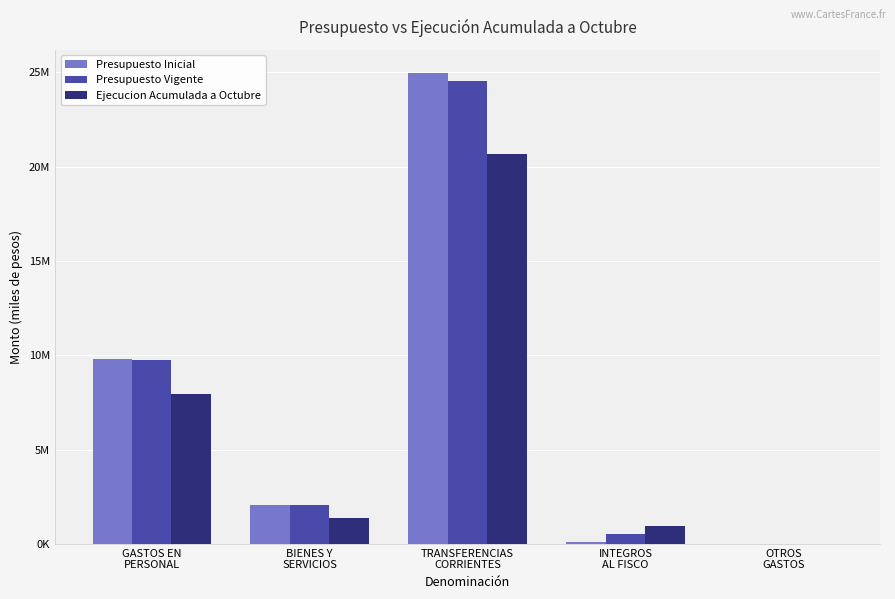

What is the label of the 2nd bar from the right?

INTEGROS
AL FISCO